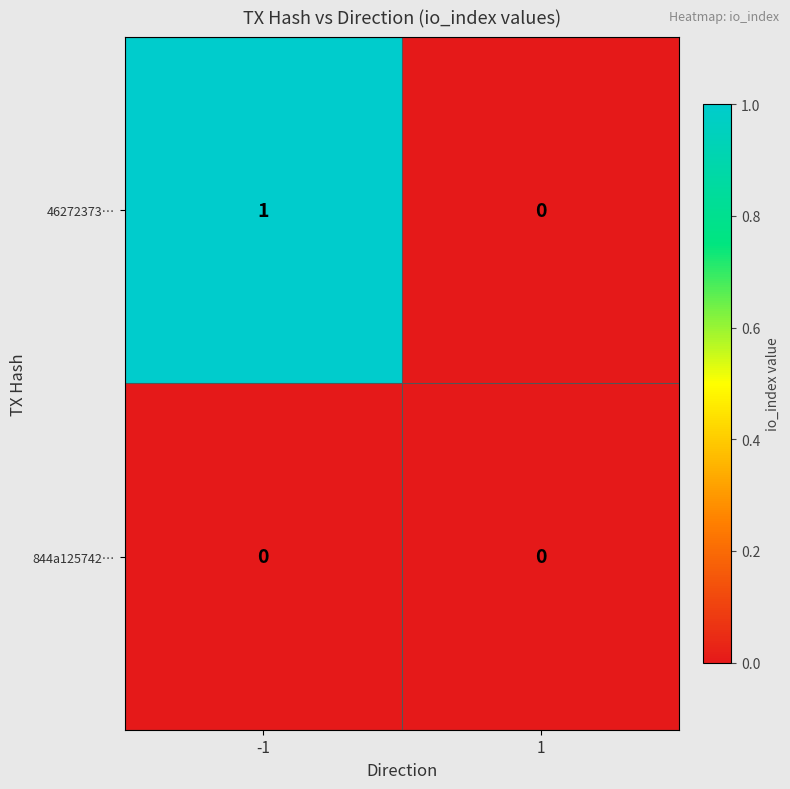

List the series in order of their overall mean, lowest first.

844a125742…, 46272373…